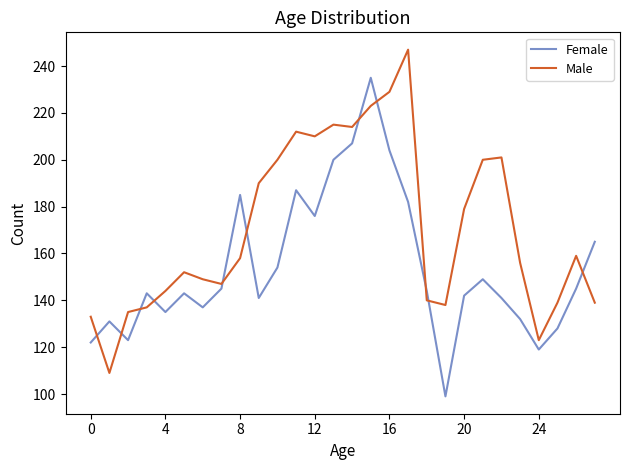

How many times do Male and Female cross each other?

11